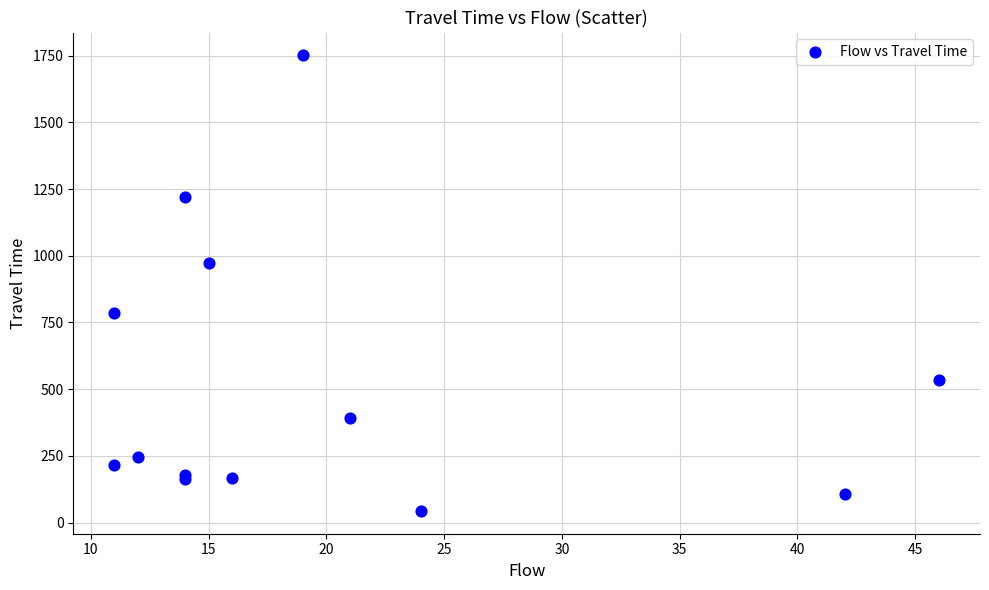

What Y value in the scatter plot is closest to 897?

974